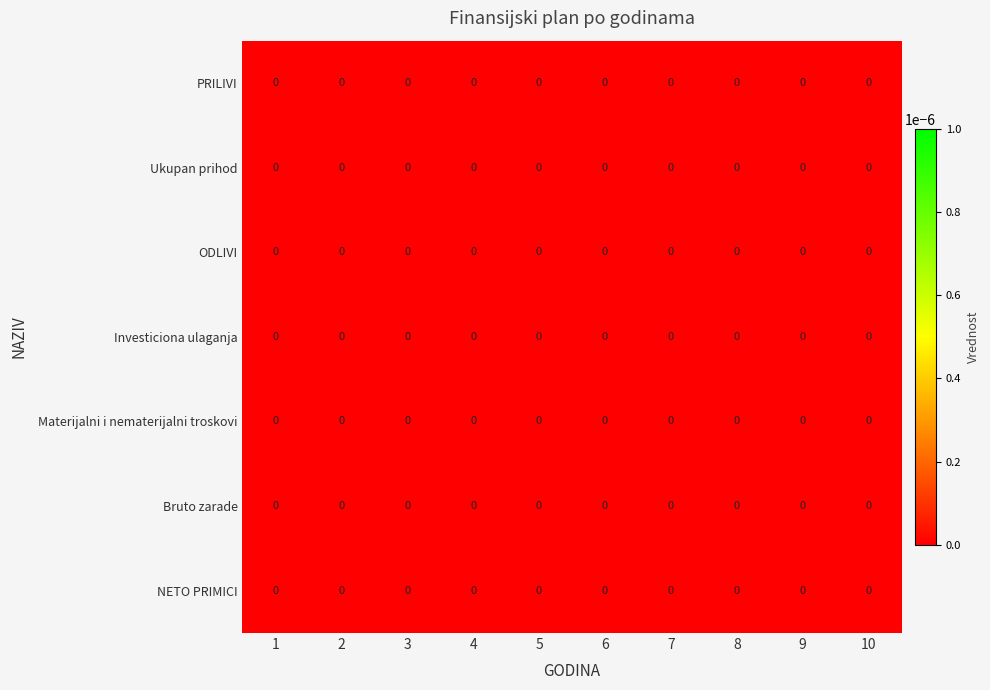

Which series has the largest range (max minus min)?

PRILIVI